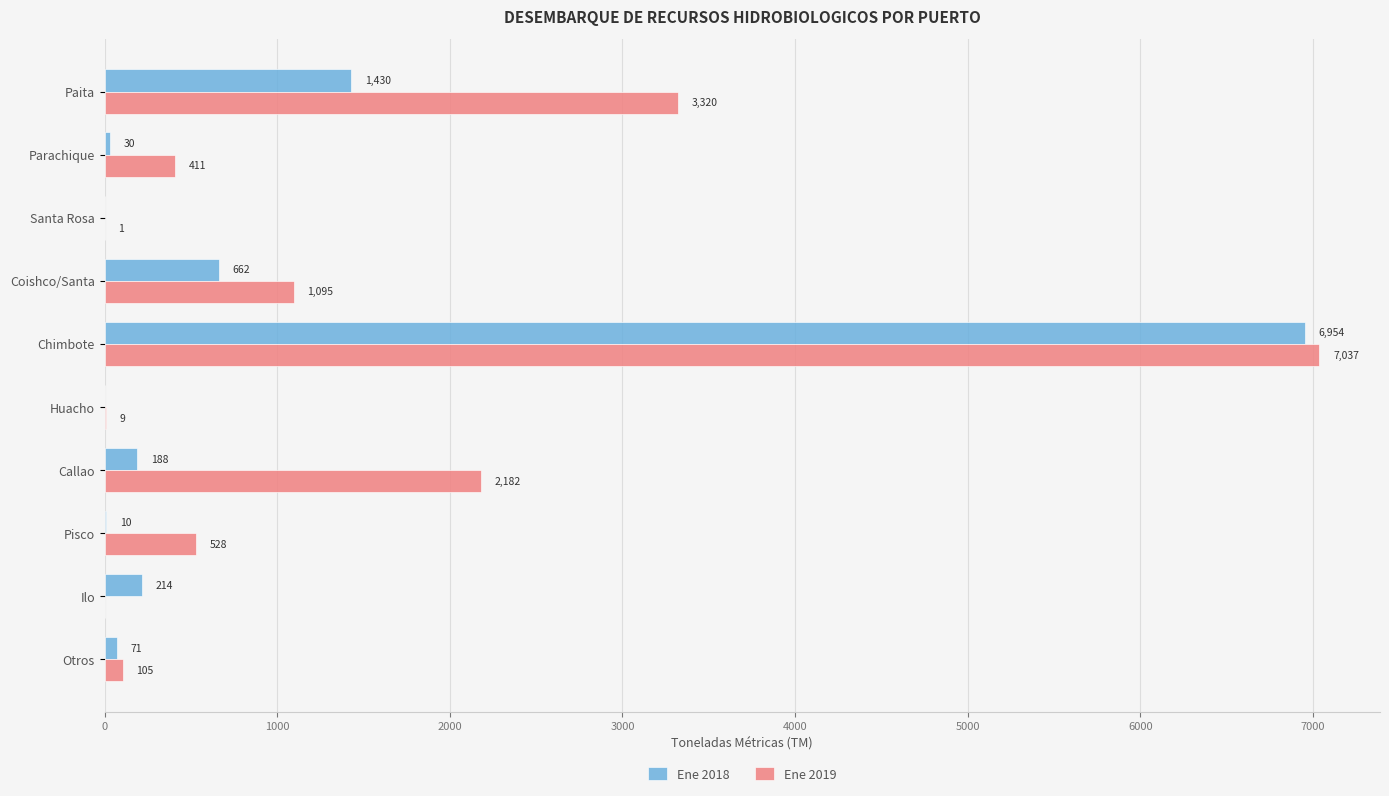

How many categories are shown in the chart?

10